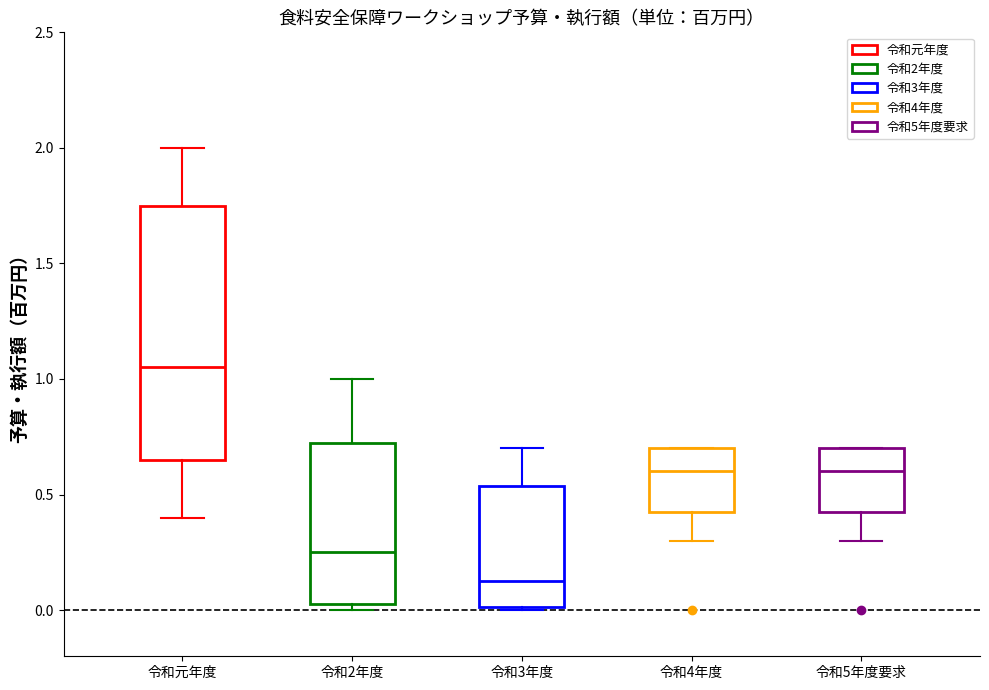

Reading left to right, transcribe this box plot: for each box, give where its median line is, the range the box spans, and where its two whiskers end, as read against the y-axis. The values are not printed on the chart, so give them approximately, as read against the axis.

令和元年度: median 1.05, box 0.65 to 1.75, whiskers 0.40 to 2.00
令和2年度: median 0.25, box 0.05 to 0.75, whiskers 0.00 to 1.00
令和3年度: median 0.15, box 0.00 to 0.55, whiskers 0.00 to 0.70
令和4年度: median 0.60, box 0.45 to 0.70, whiskers 0.30 to 0.70
令和5年度要求: median 0.60, box 0.45 to 0.70, whiskers 0.30 to 0.70